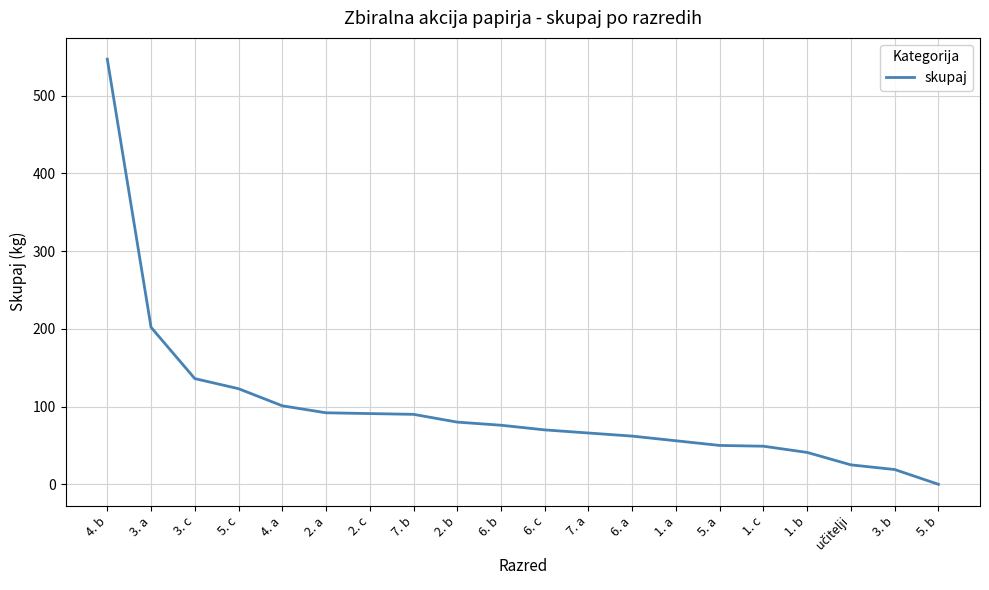

What is the difference between the maximum and minimum values?

547